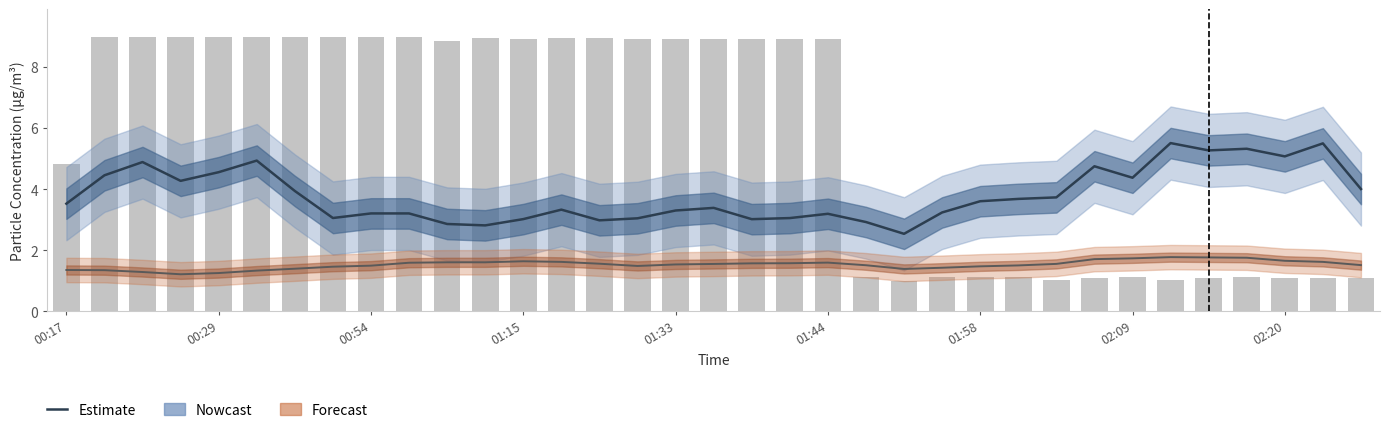

Is it true that SDS_P1 equals 2.2 at 00:29?

False